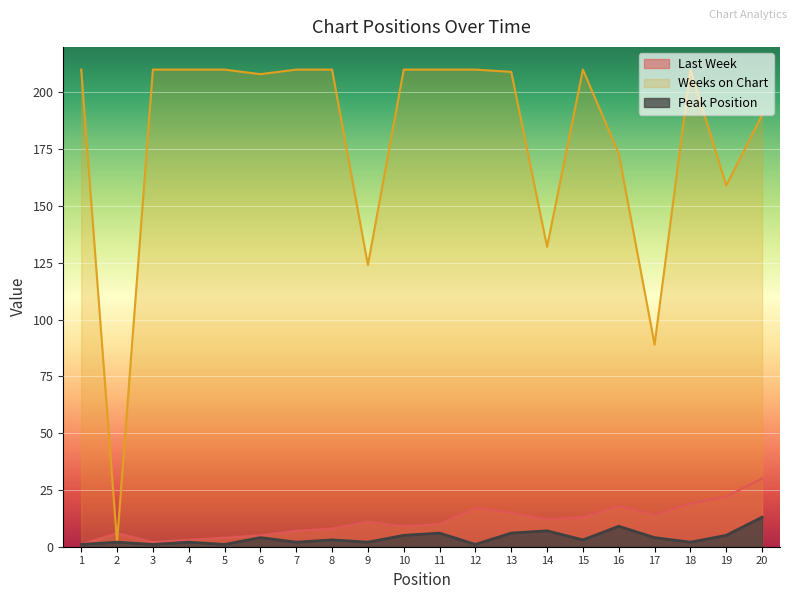

The value of Last Week at 15 is 13. True or false?

True